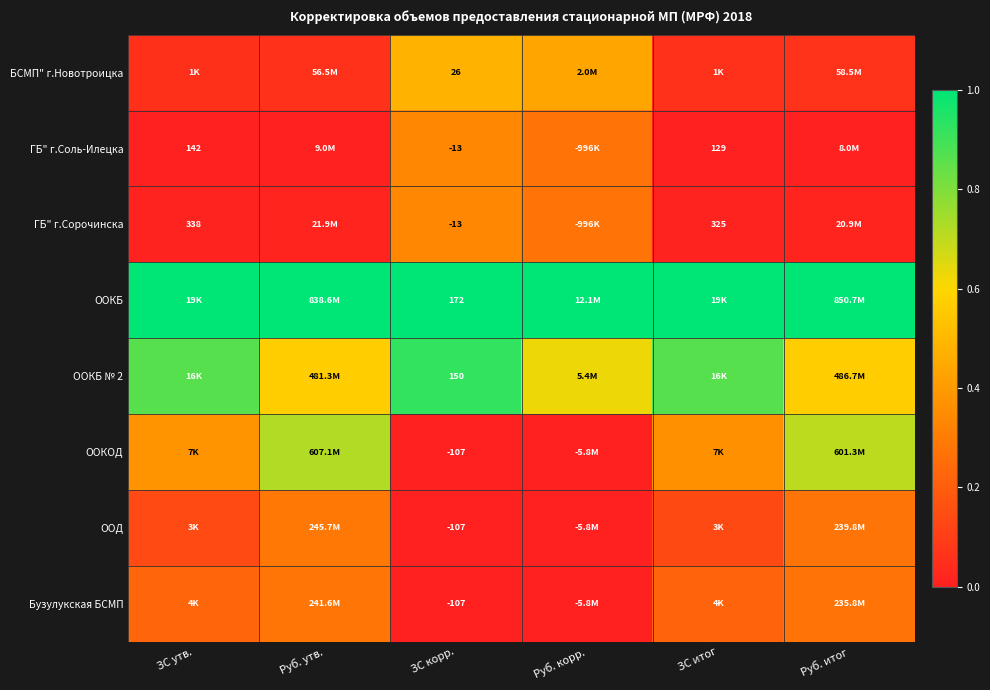

Between ЗС итог and Руб. итог, which series saw the biggest shift?

ООКОД